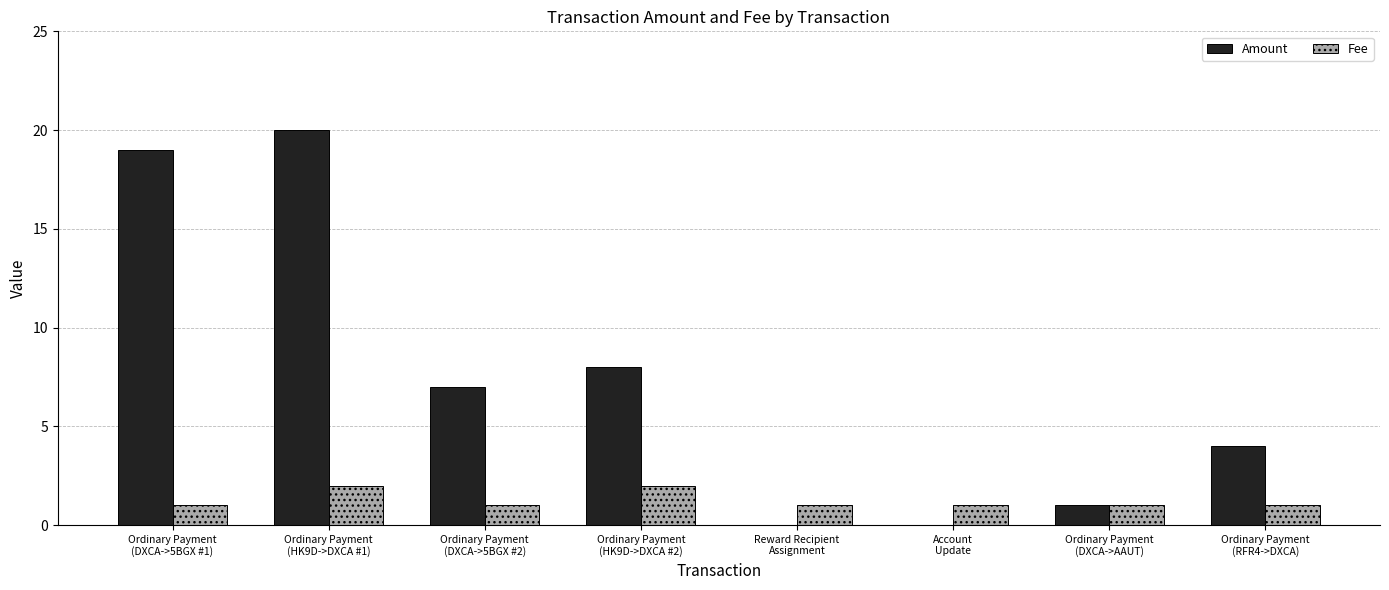

What is the sum of the Amount values at Ordinary Payment
(HK9D->DXCA #2) and Ordinary Payment
(DXCA->5BGX #1)?

27